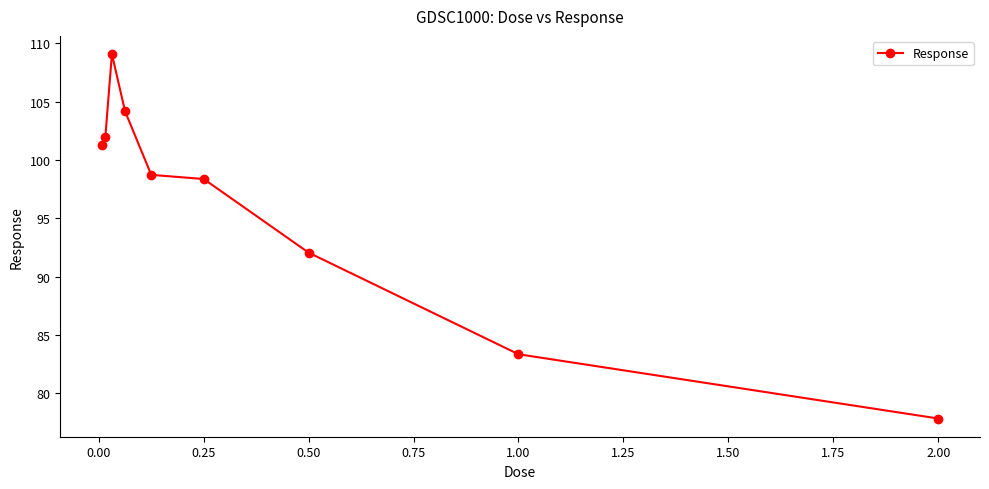

True or false: the data has more than 0 interior local peaks.

True